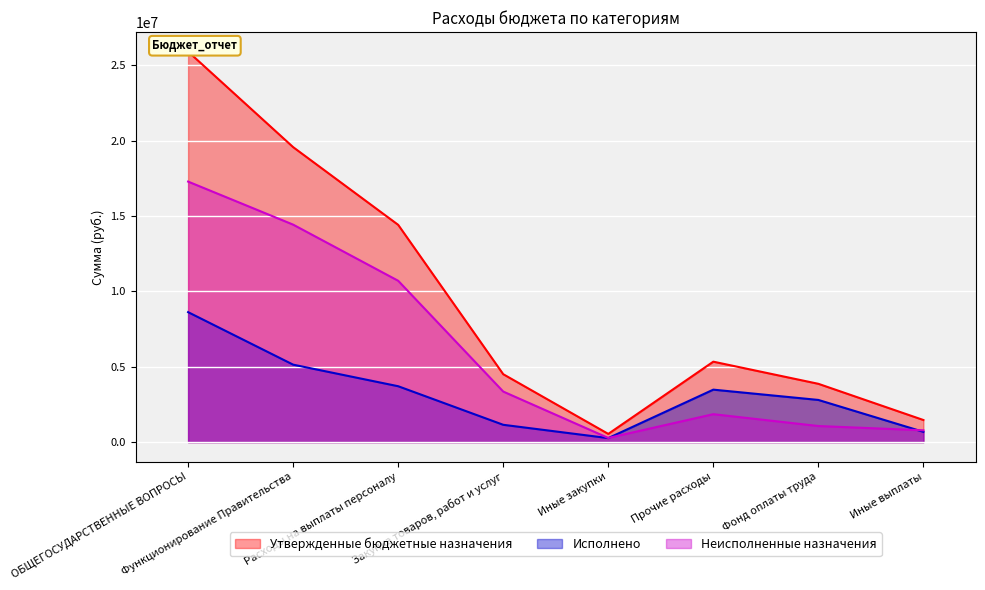

Is the value of Утвержденные бюджетные назначения at Расходы на выплаты персоналу greater than the value of Неисполненные назначения at Иные выплаты?

Yes